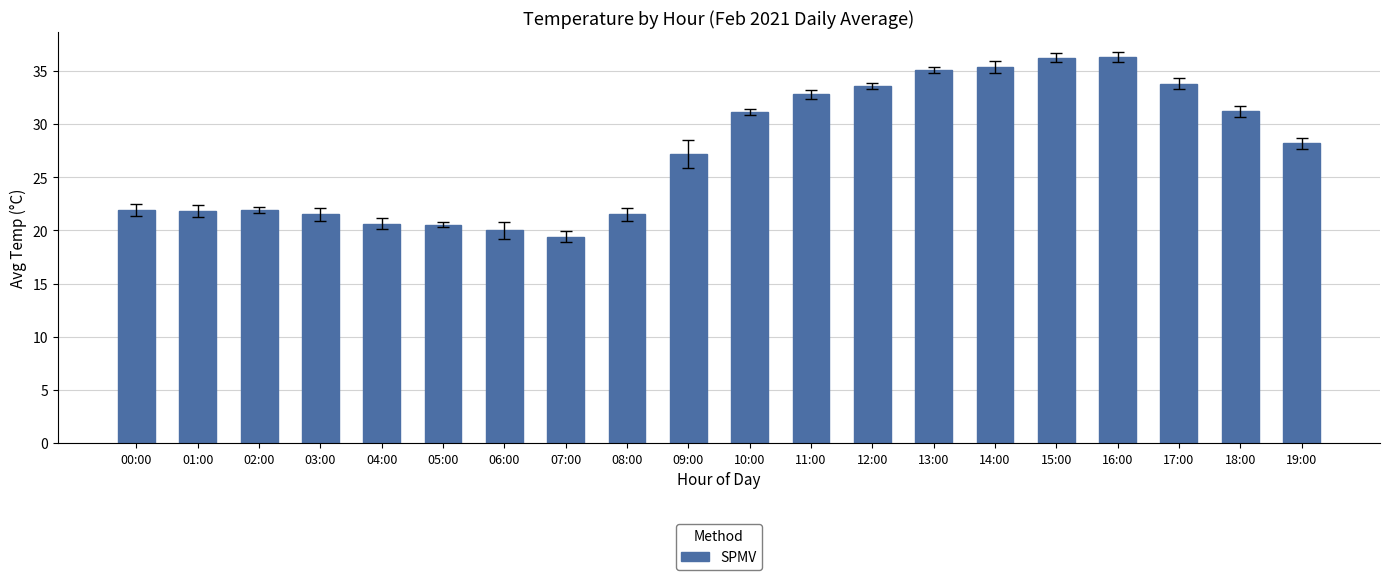

What is the difference between the values at 00:00 and 15:00?

14.3